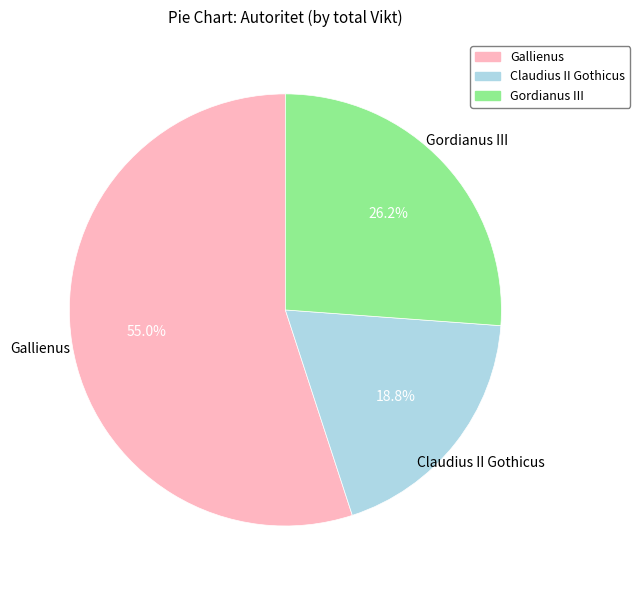

How many segments does this pie chart have?

3